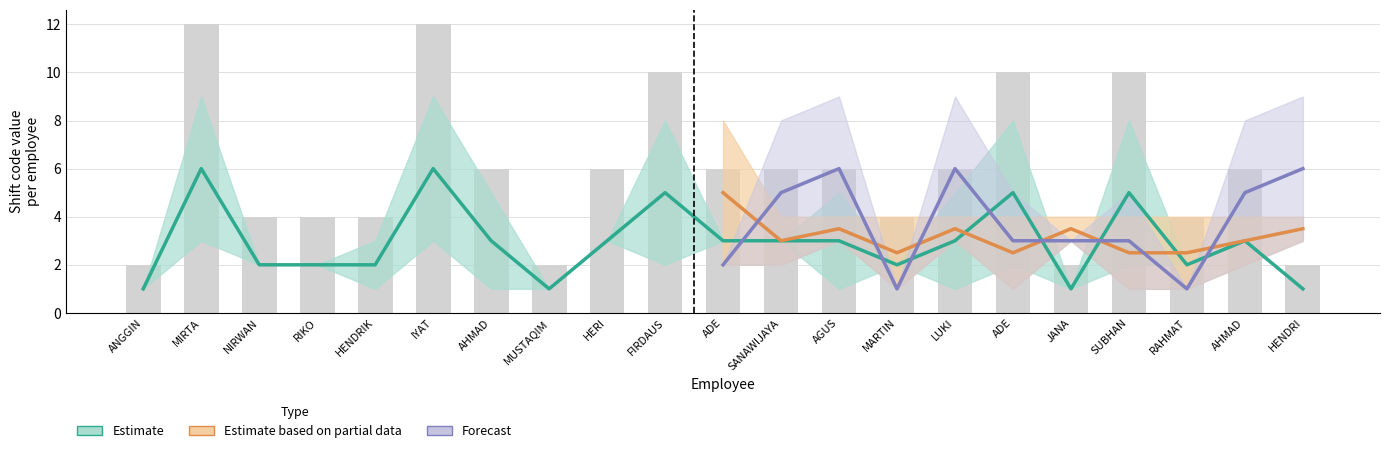

Between 19 and 15, which is larger?

19